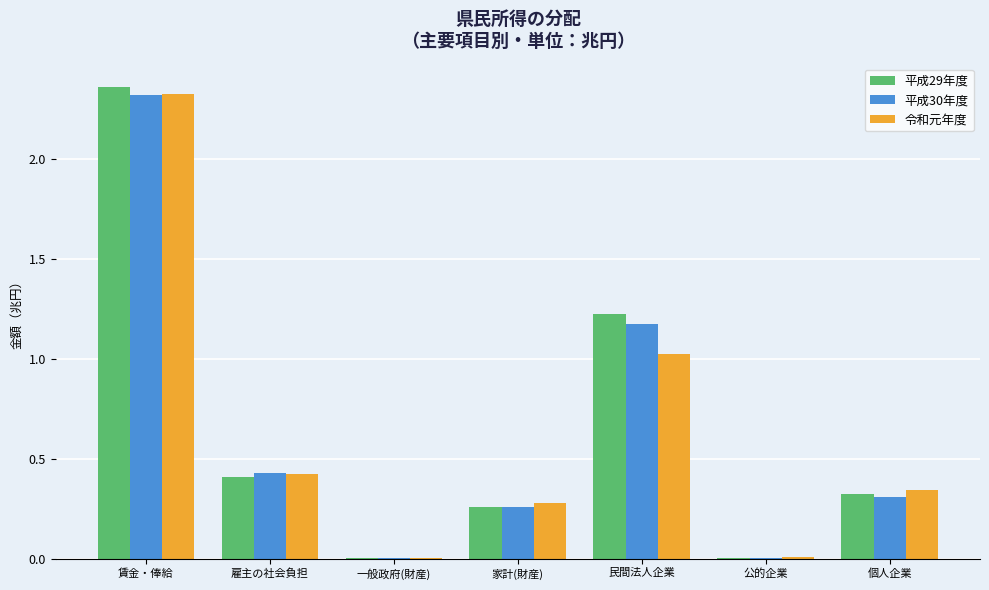

At which label does 平成30年度 reach its peak?

賃金・俸給